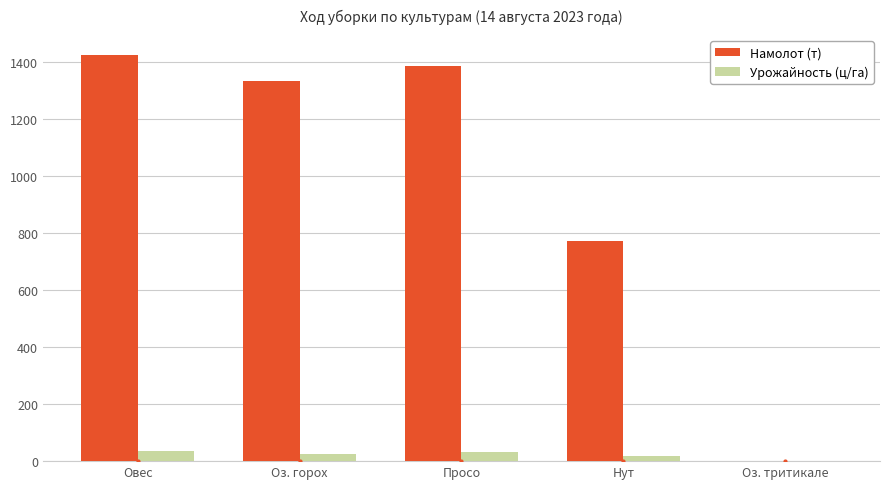

What is the sum of the Урожайность (ц/га) values at Овес and Оз. тритикале?

36.6